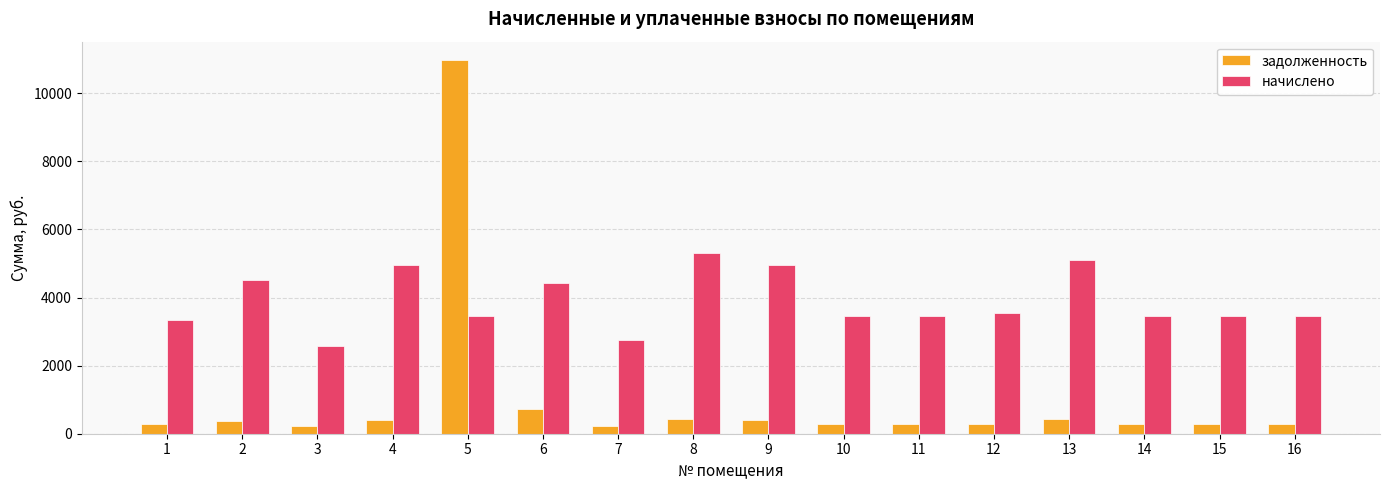

List the series in order of their peak value, highest first.

задолженность, начислено